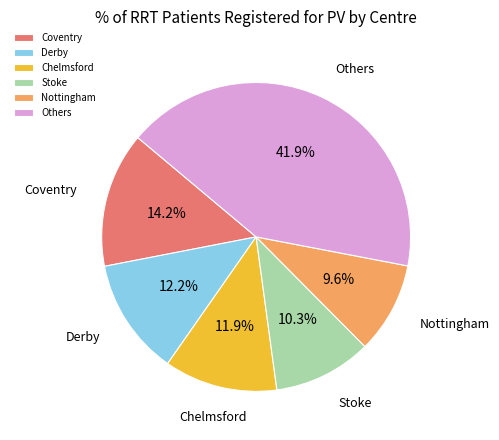

Count the number of slices in the pie.

6